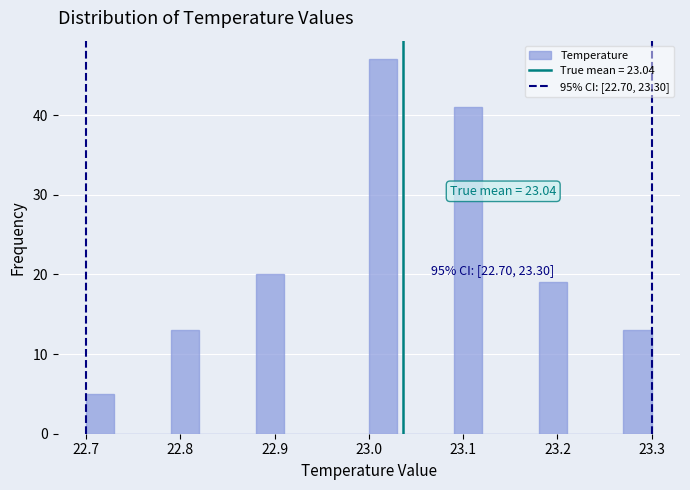

Around what value on the x-axis is the tallest bar? Give the approximate position of its centre, as read against the axis.

23.02